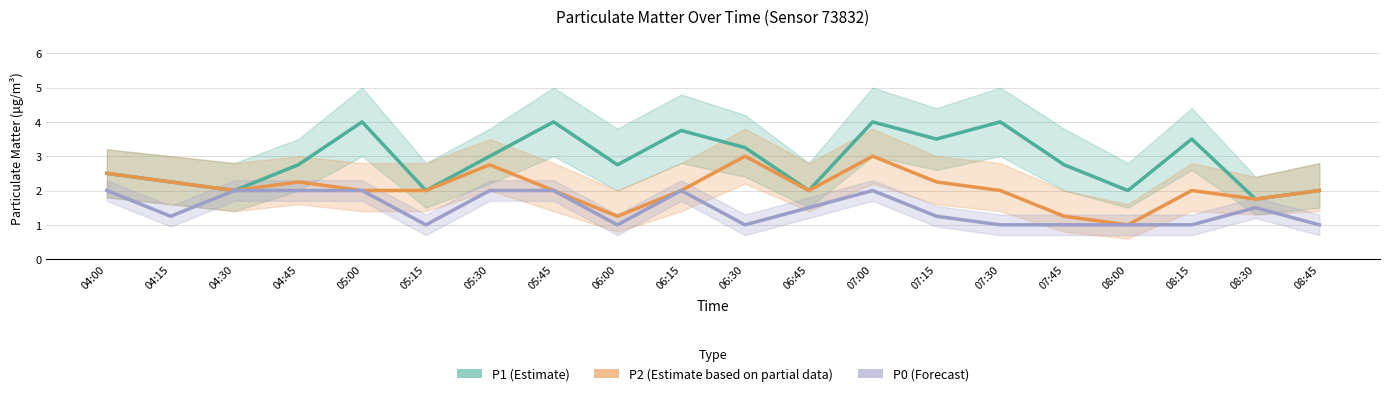

What position from the left is 06:15?

10